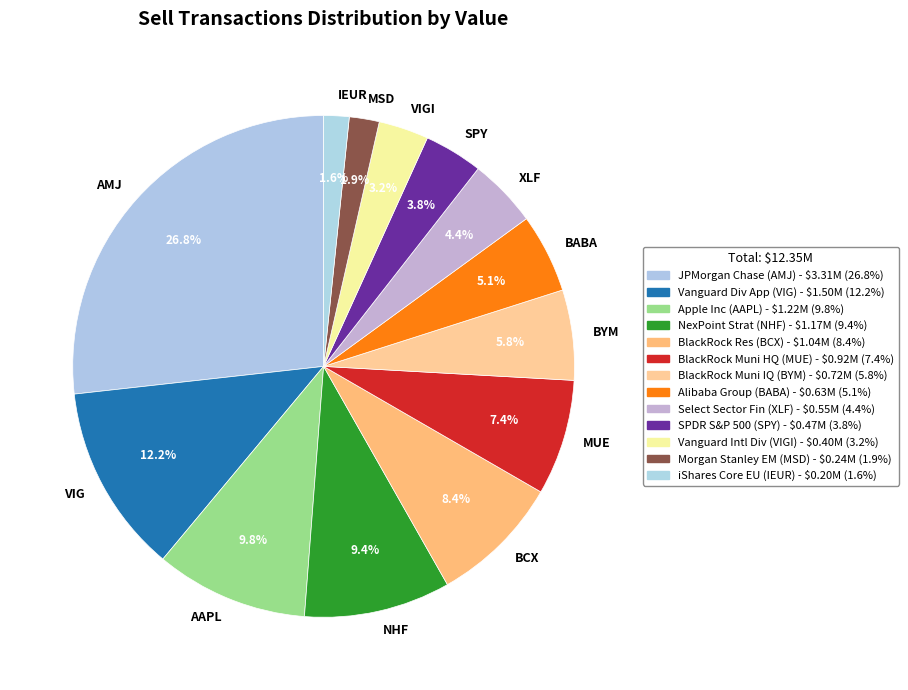

What is the ratio of the value at BABA to the value at VIGI?

1.6